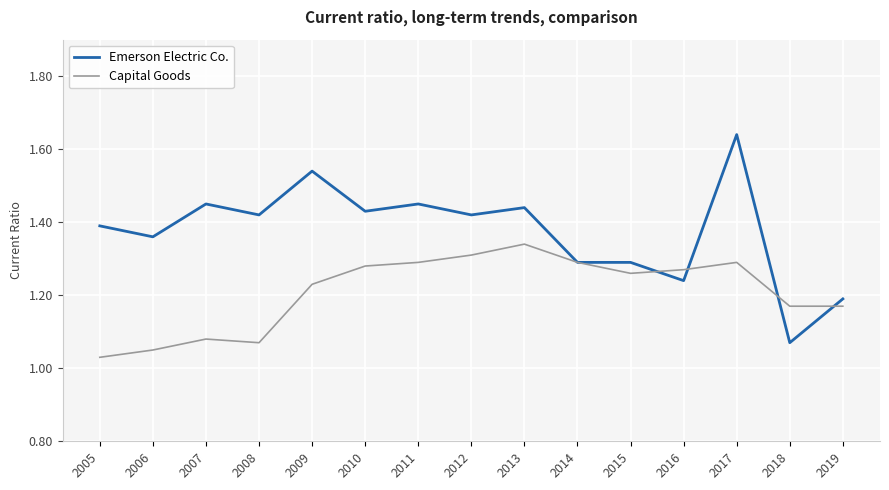

At which label does Capital Goods reach its peak?

2013